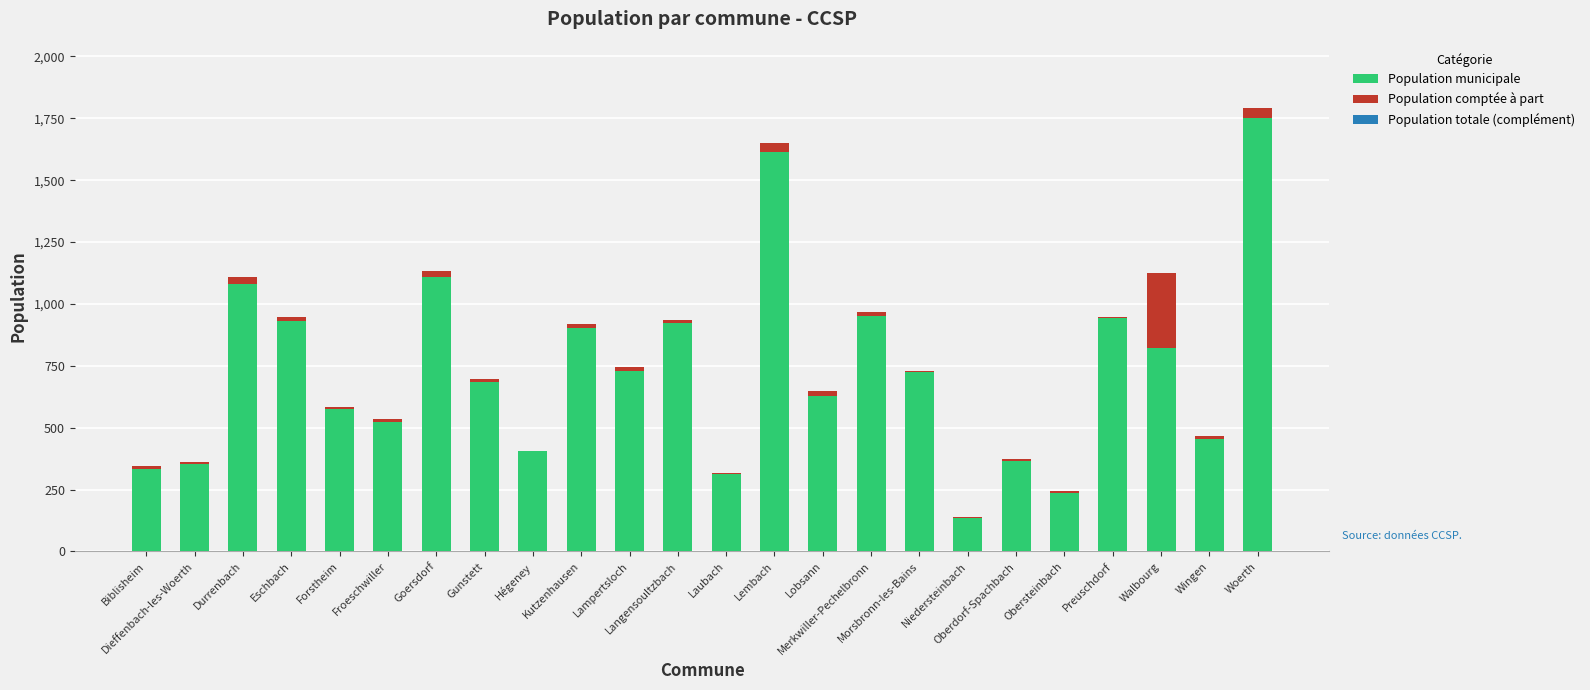

Does the chart contain stacked bars?

Yes